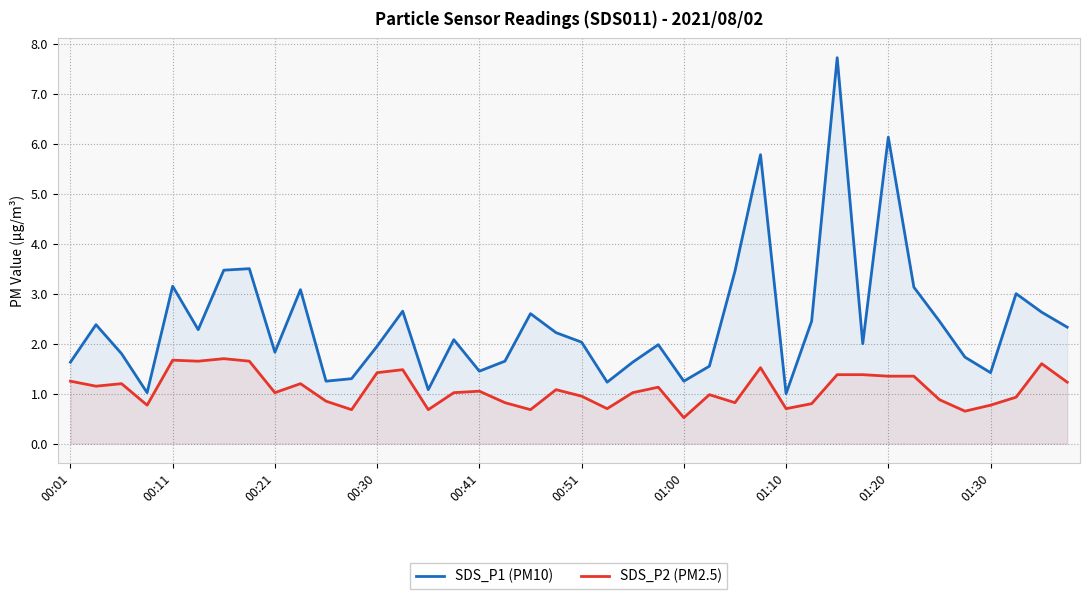

How many interior local valleys does the SDS_P2 (PM2.5) series have?

12